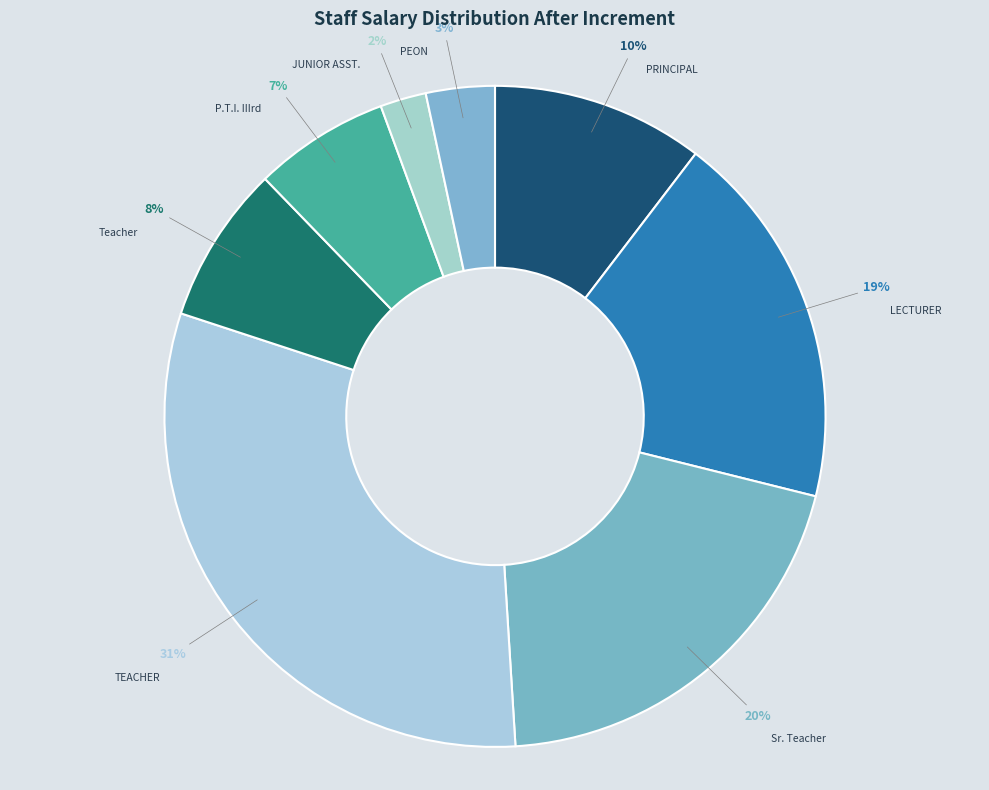

How many slices are in this pie chart?

8